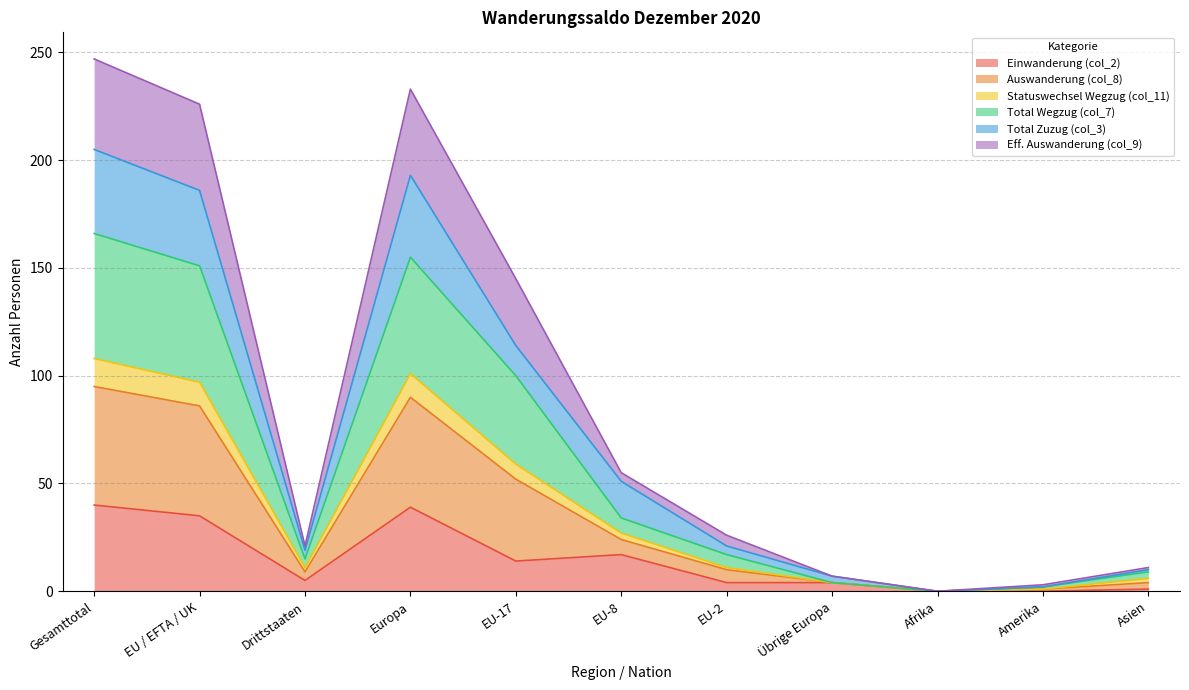

Is it true that Einwanderung (col_2) equals 39 at Europa?

True